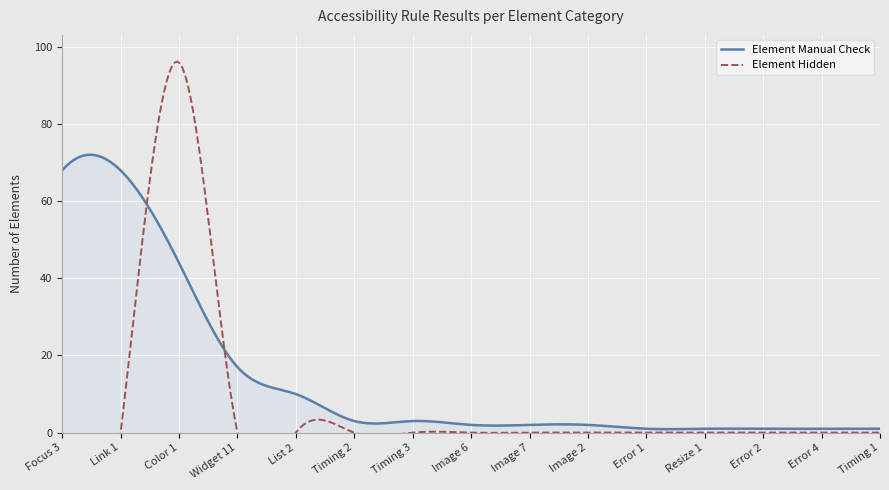

What is the spread (max minus min) of values at Resize 1?

1